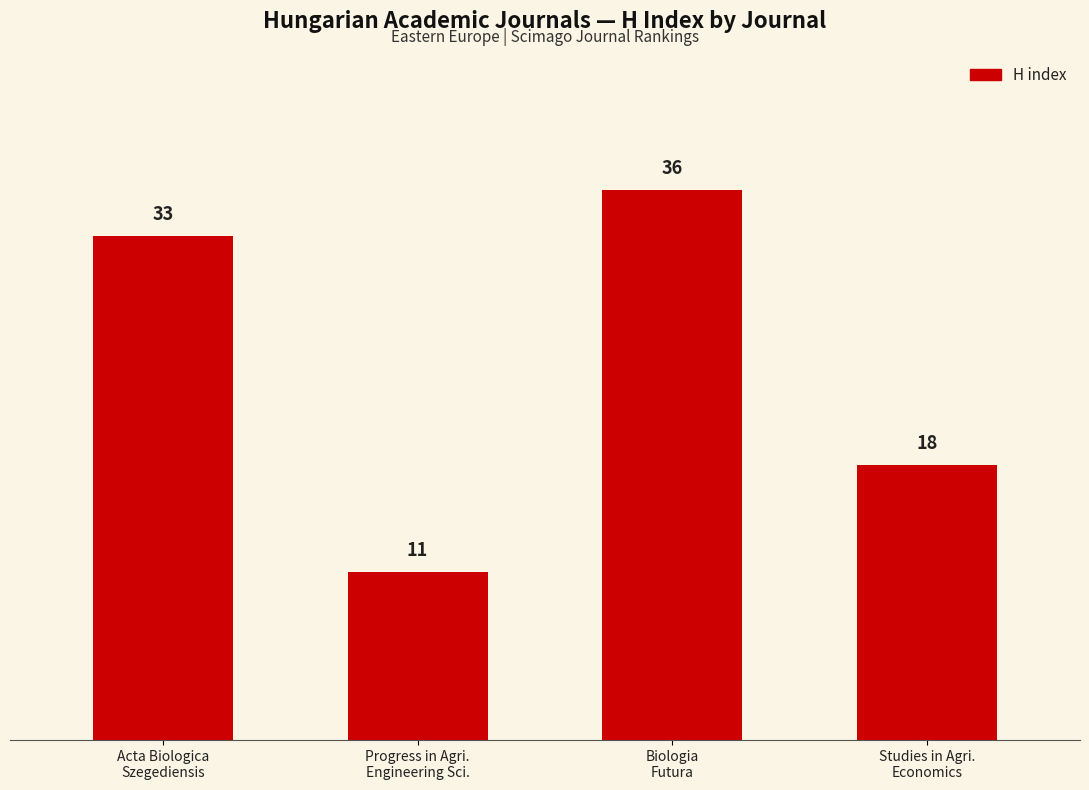

List the labels in order of value, largest first.

Biologia
Futura, Acta Biologica
Szegediensis, Studies in Agri.
Economics, Progress in Agri.
Engineering Sci.